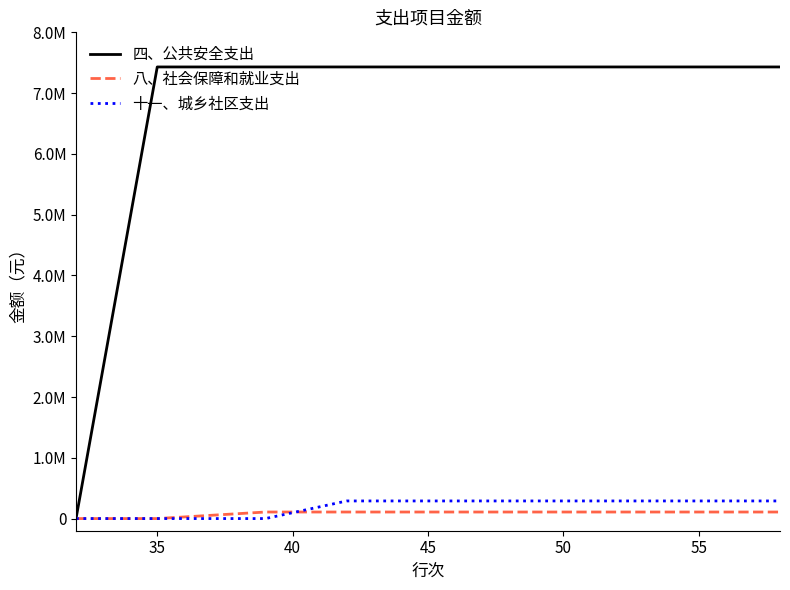

True or false: 四、公共安全支出 and 八、社会保障和就业支出 cross at least once.

False